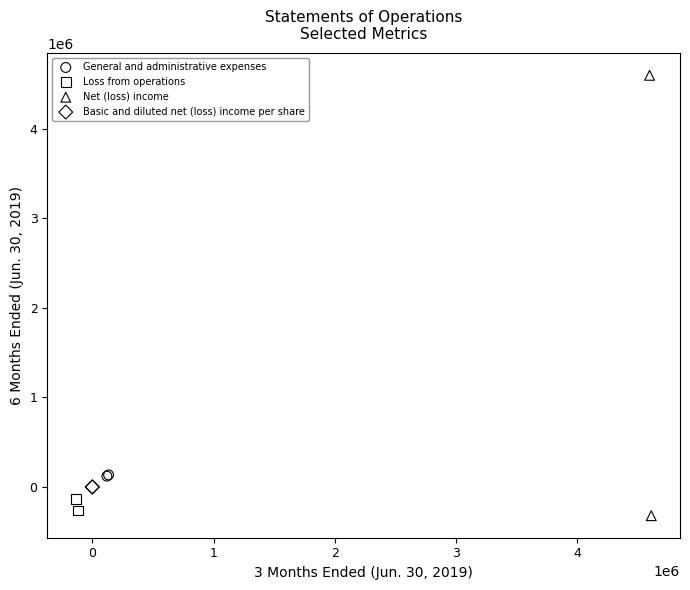

Which series reaches the maximum Y coordinate?

Net (loss) income